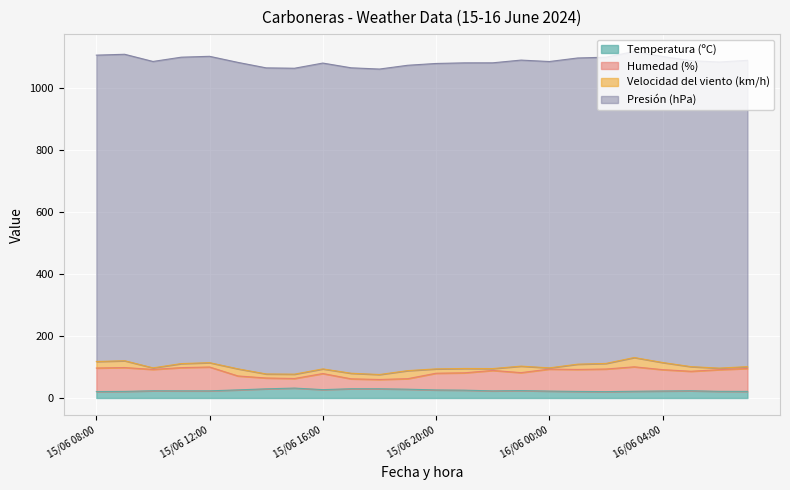

What is the sum of all Temperatura (ºC) values?

587.2